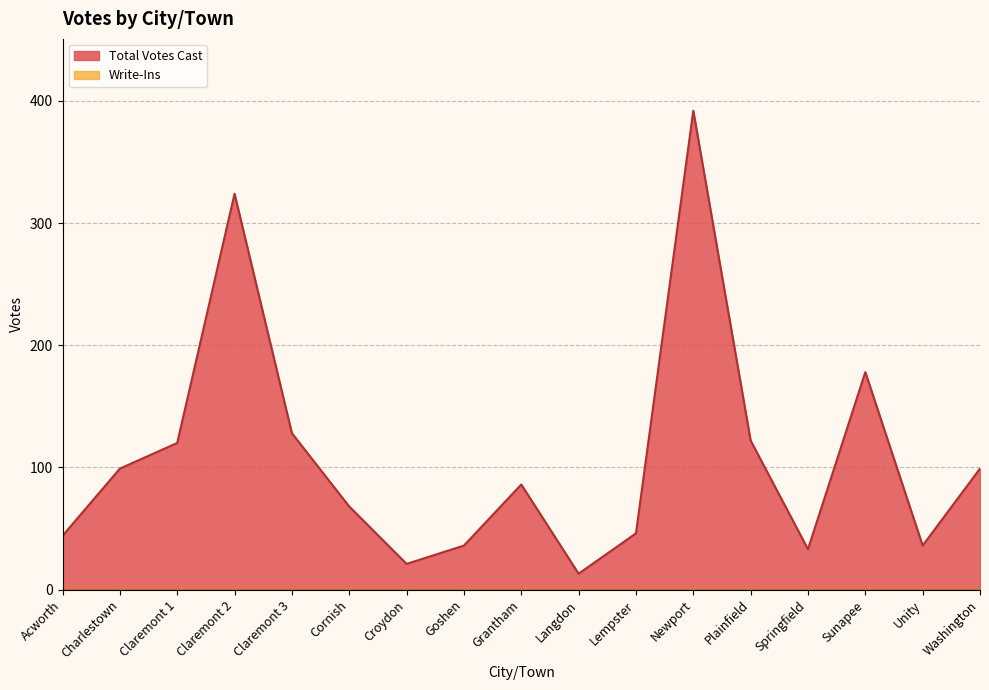

The chart shows a value of 516 at Claremont 2. True or false?

False